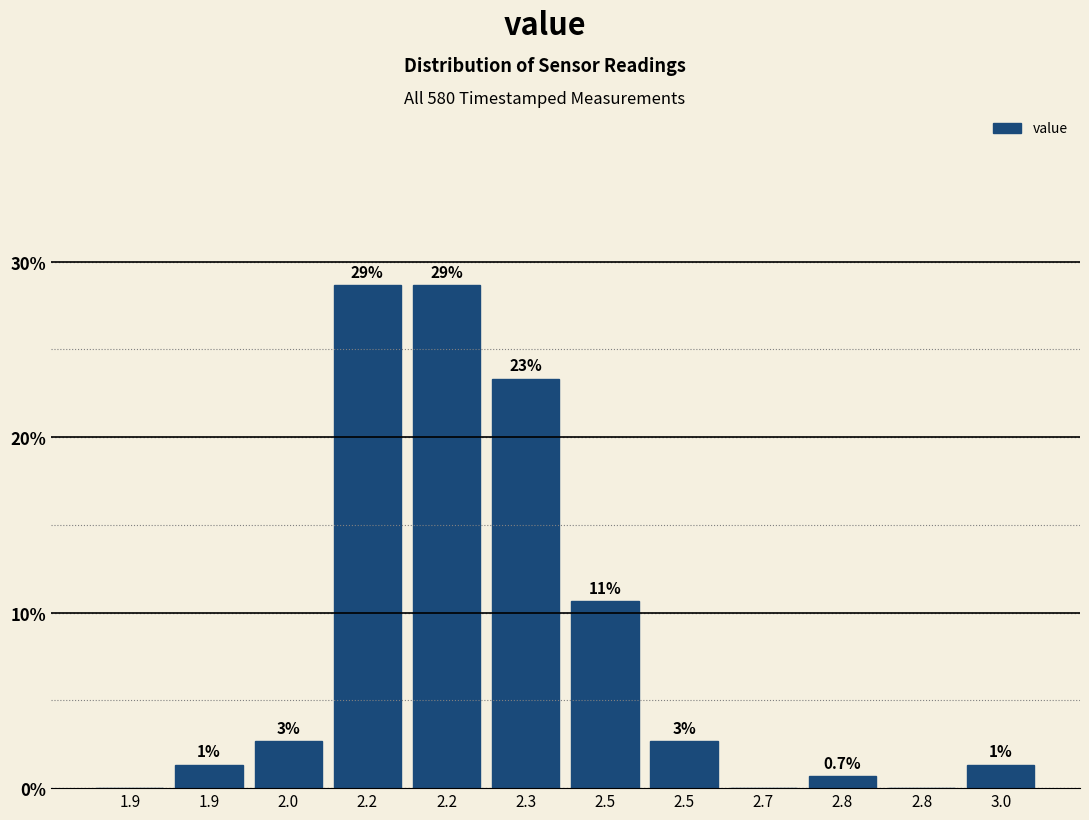

Are the bars horizontal?

No